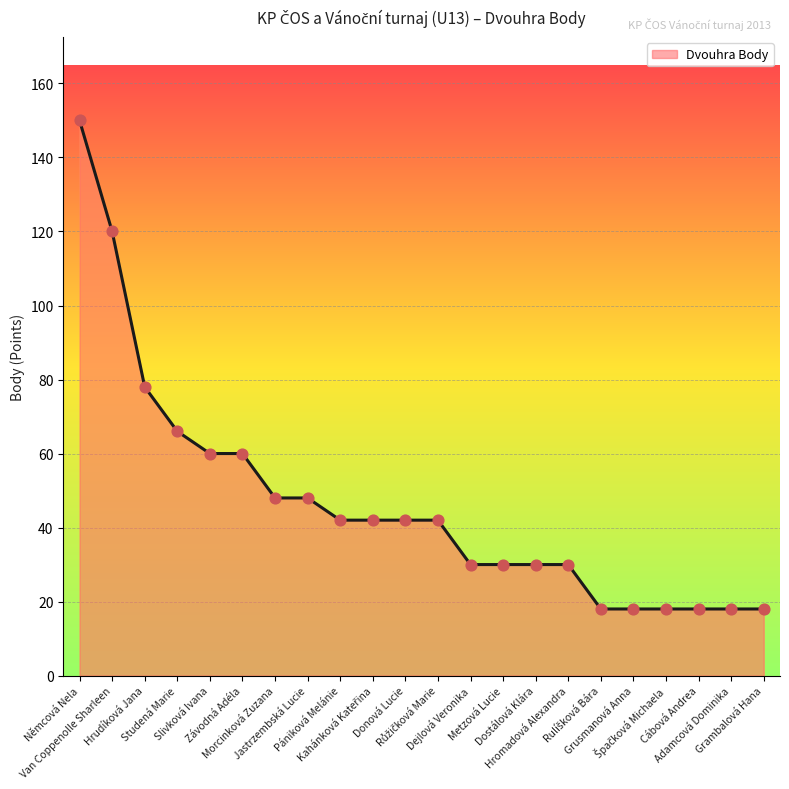

What is the change in value from Slivková Ivana to Cábová Andrea?

-42